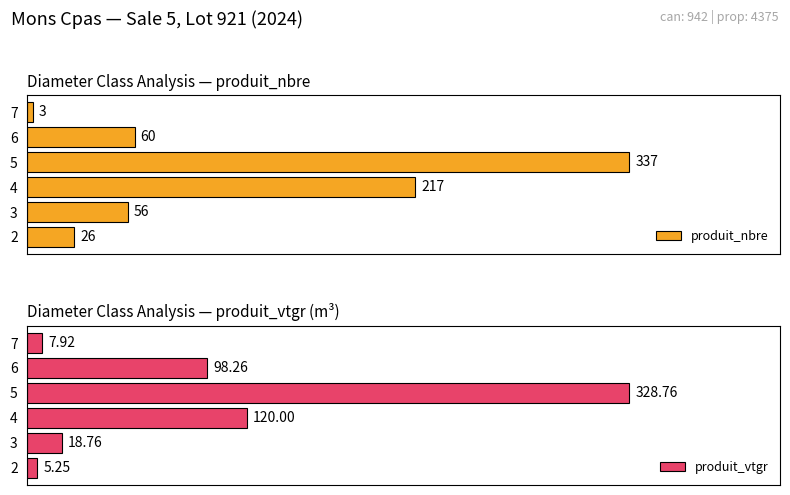

What is the value of the produit_nbre bar at the 6th from the left?

3.0